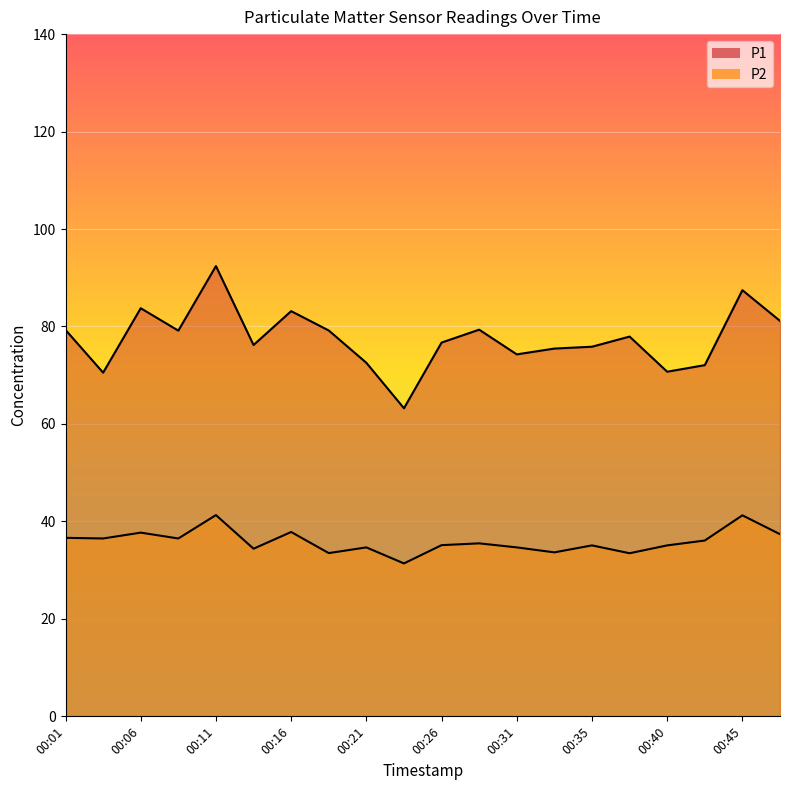

Which series has the largest total across all categories?

P1